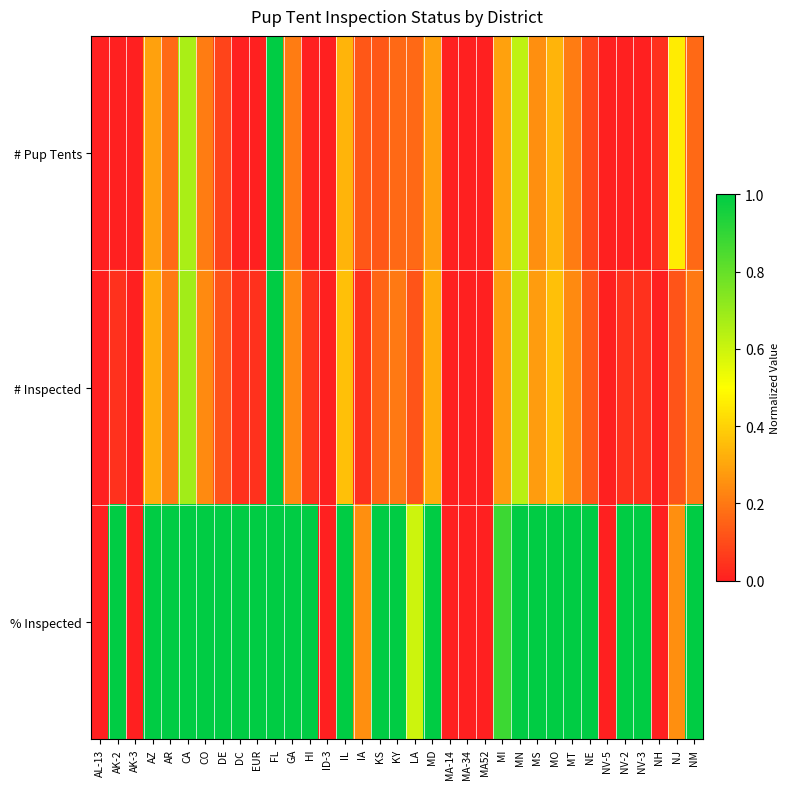

Which series has the largest range (max minus min)?

# Pup Tents